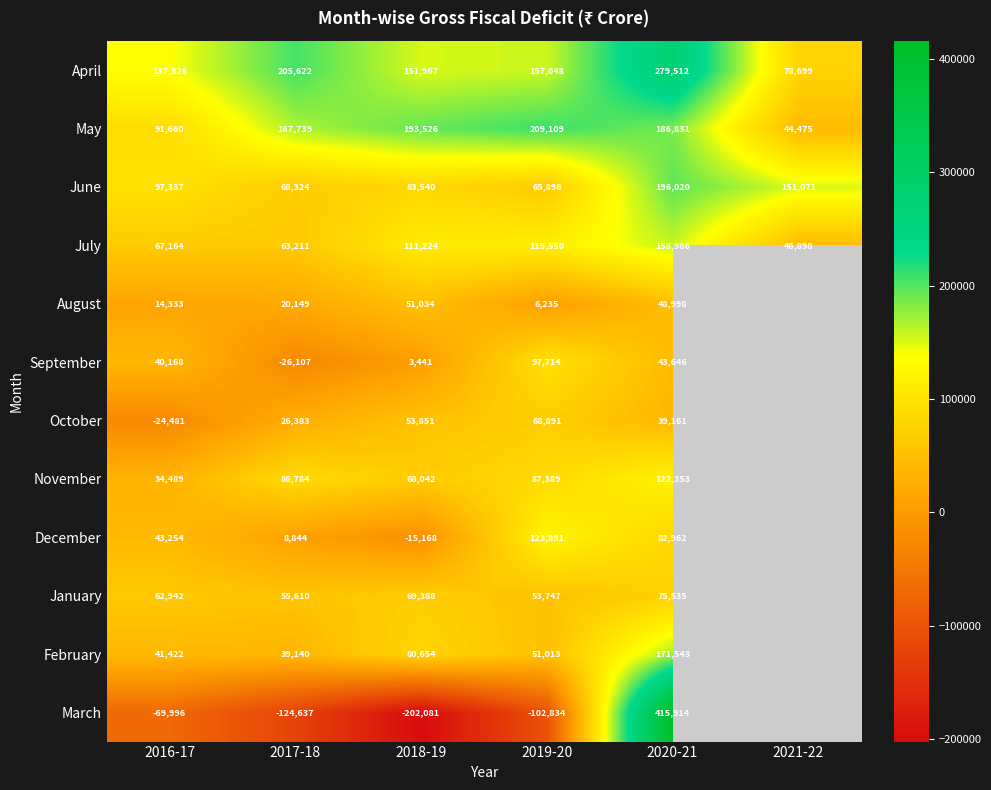

The May series shows 303146.8 at 2019-20. True or false?

False